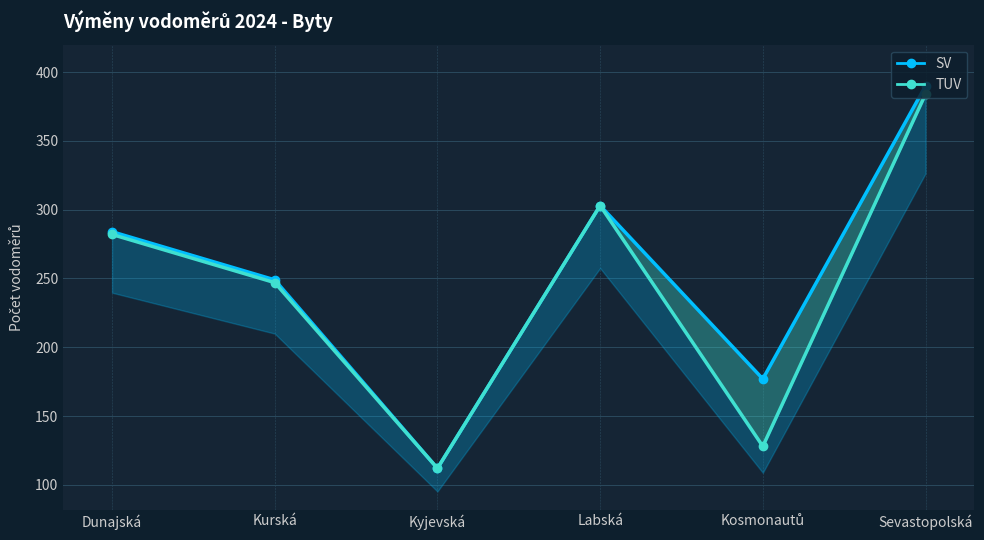

At how many categories does at least one series exceed 307?

1